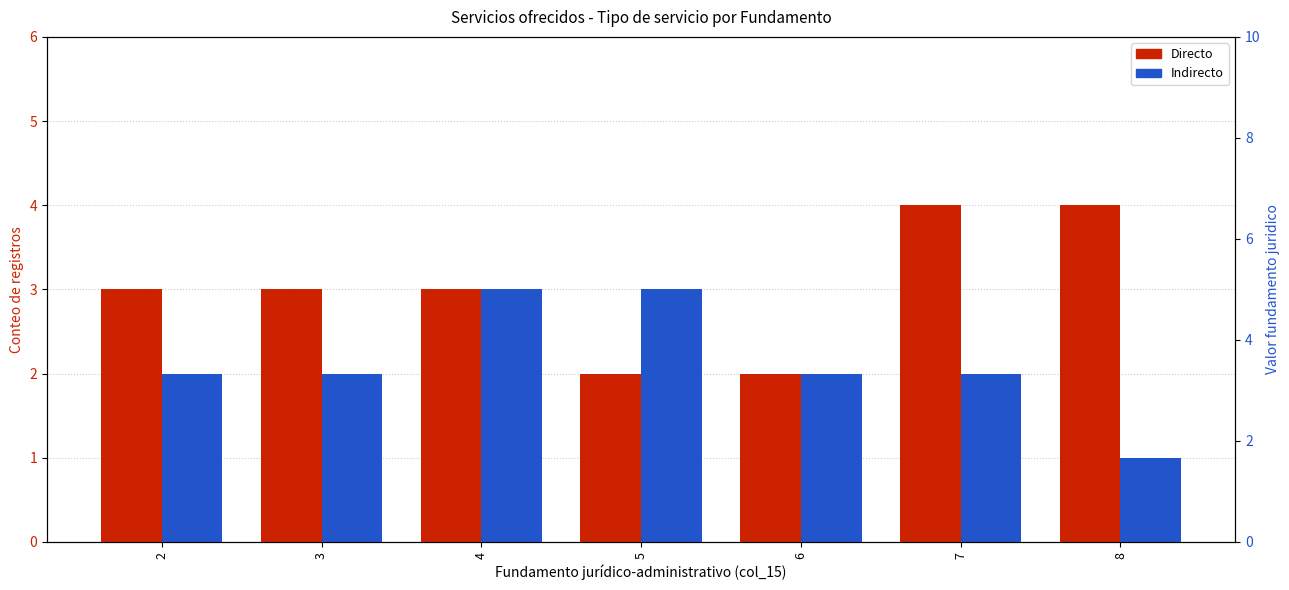

Rank the series by their maximum value, from lowest to highest.

Indirecto, Directo